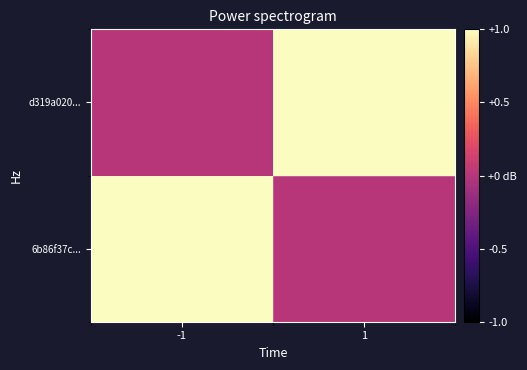

Which series has the largest range (max minus min)?

6b86f37c...